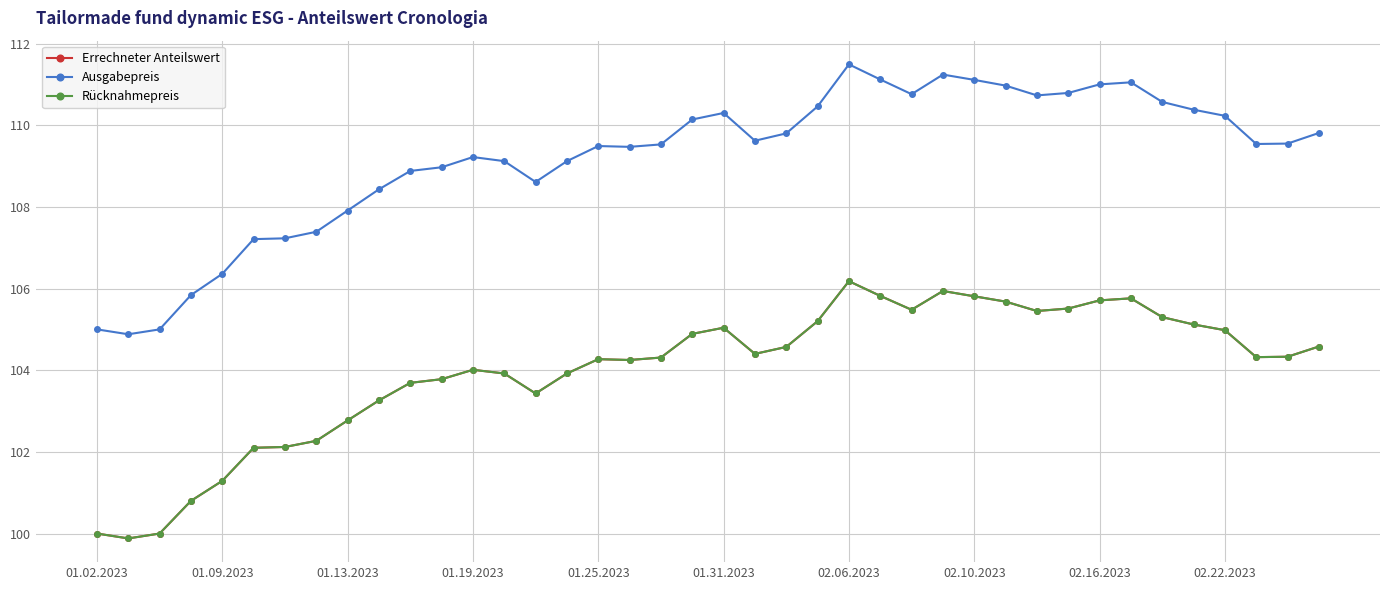

Does the chart display data point markers on the line(s)?

Yes